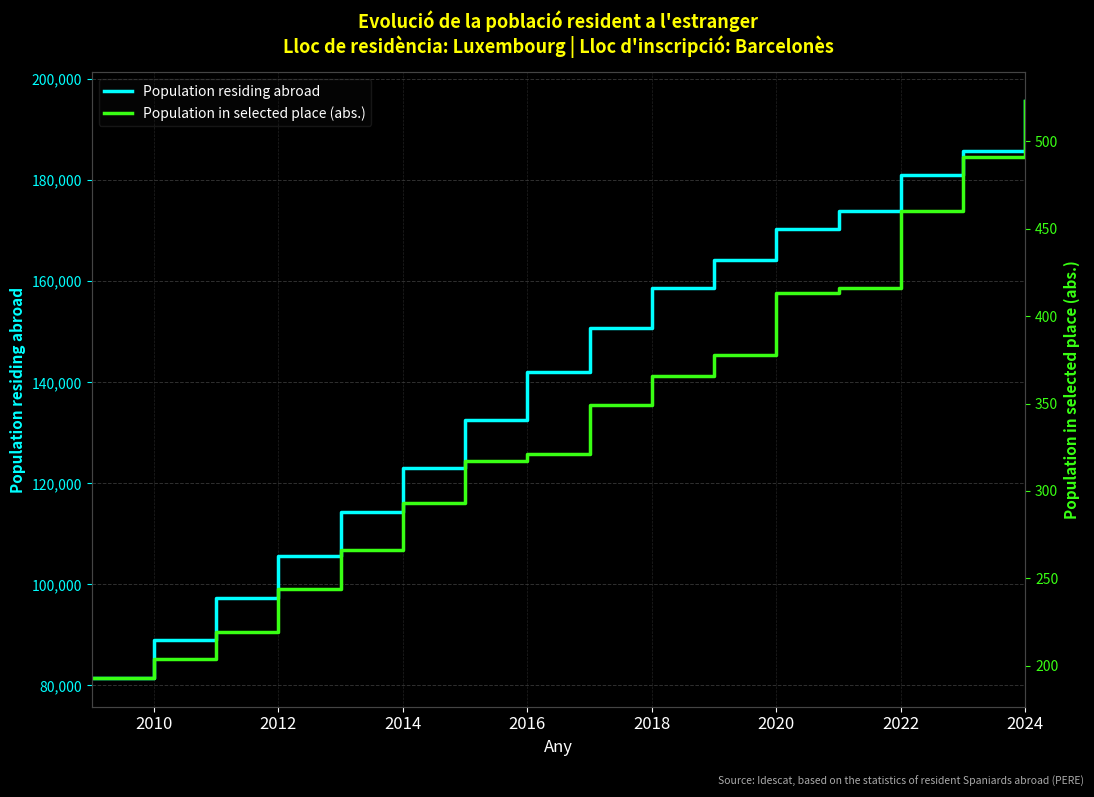

What is the lowest value of the Population residing abroad series?

81488